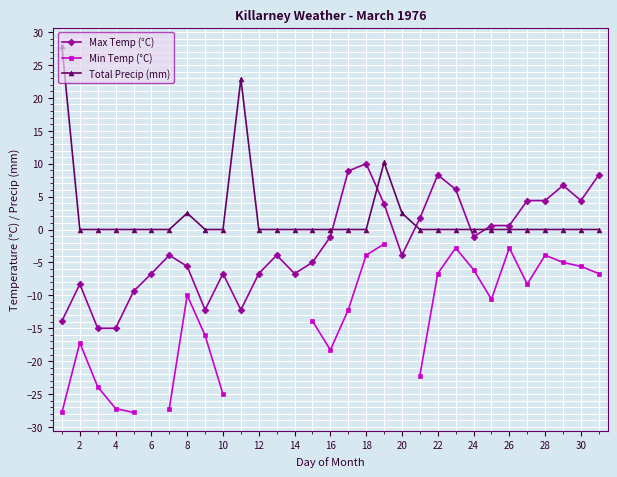

How many categories are shown in the chart?

31